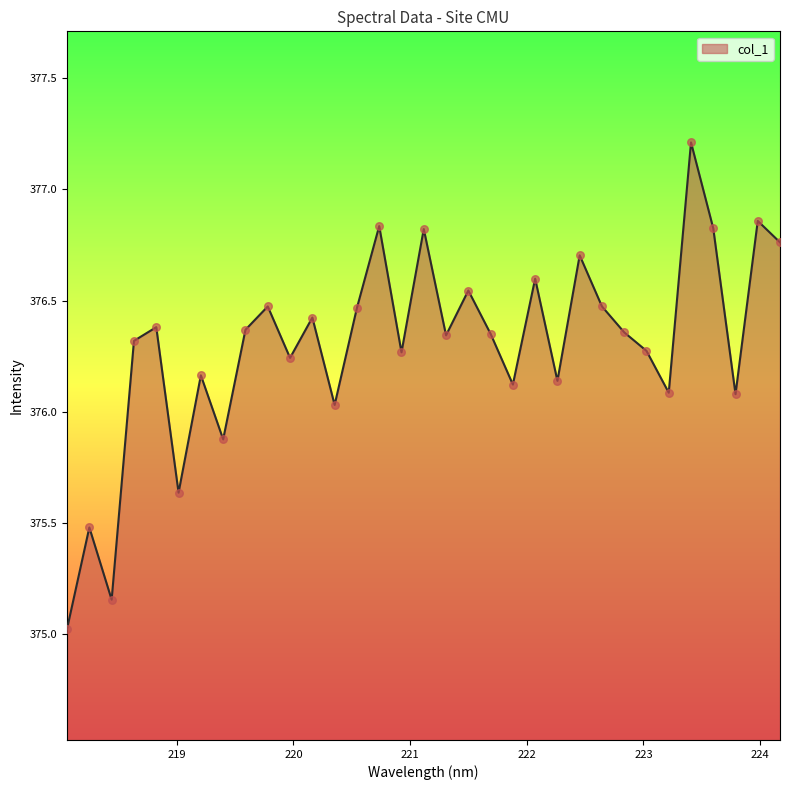

What is the smallest value displayed?

375.0